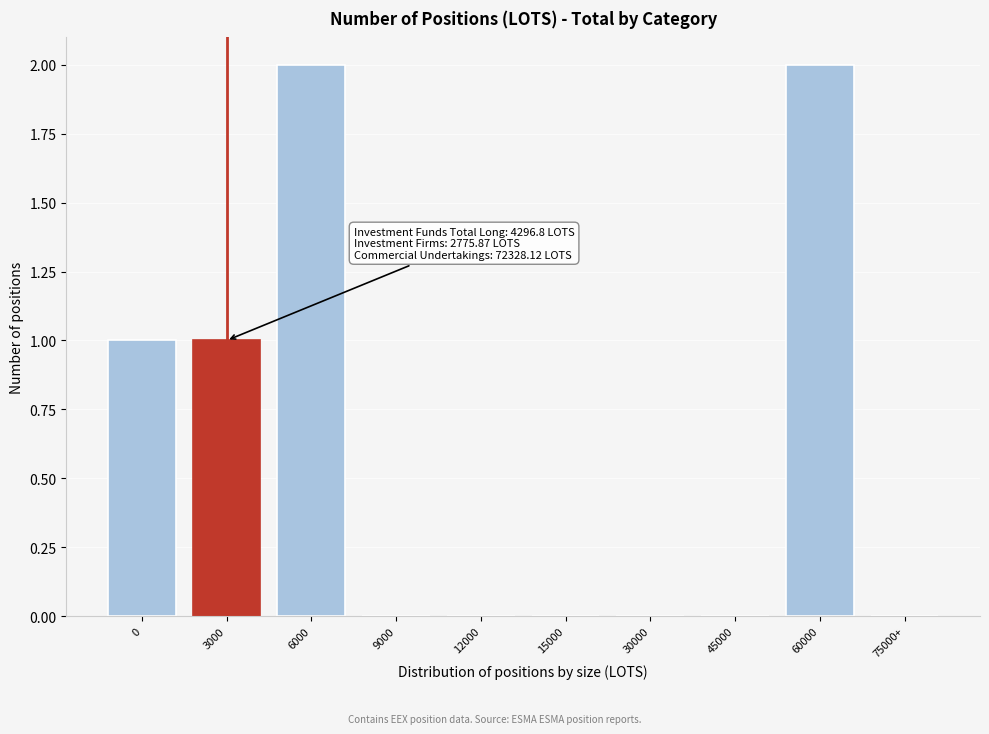

Reading right to left, transcribe all the data shown in this chart.

75000+=0	60000=2	45000=0	30000=0	15000=0	12000=0	9000=0	6000=2	3000=1	0=1